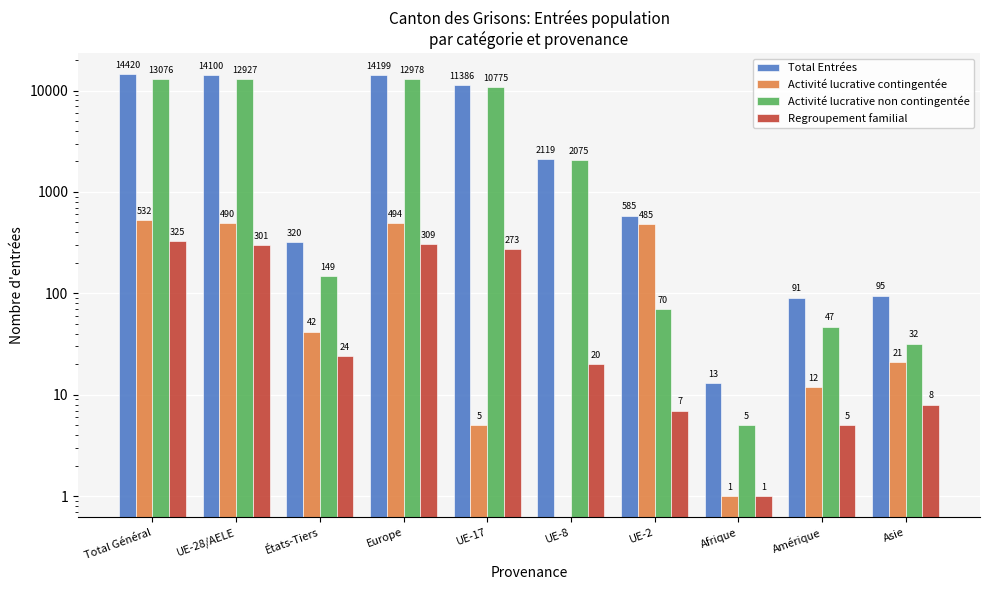

How many bars are there in each group?

4